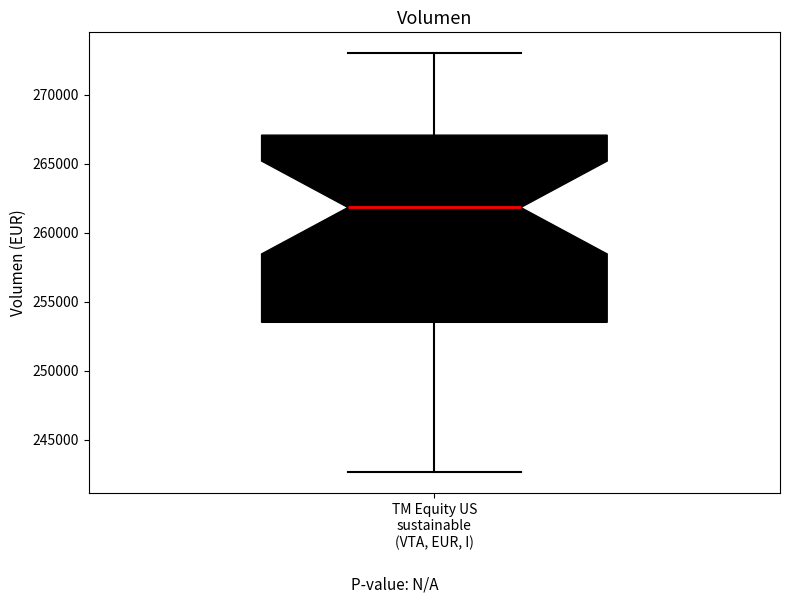

Transcribe this box plot: give where the median line is, the range the box spans, and where the two whiskers end, as read against the y-axis. The values are not printed on the chart, so give them approximately, as read against the axis.

median 262000, box 253500 to 267000, whiskers 242500 to 273000